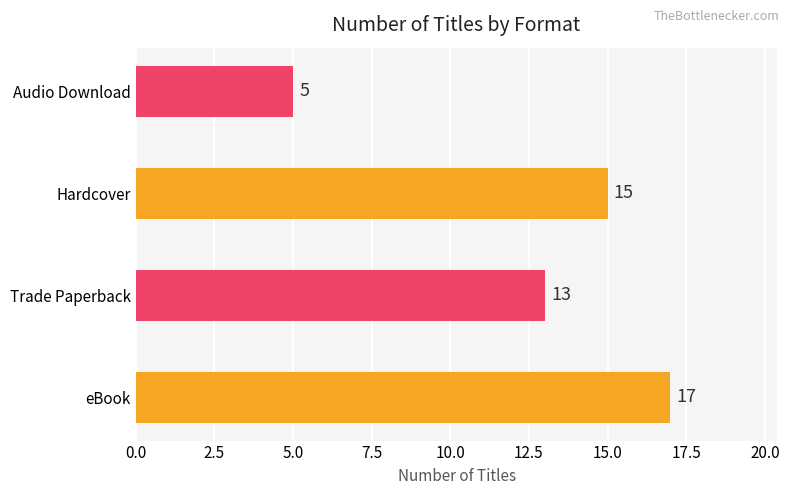

How many bars are there in total?

4